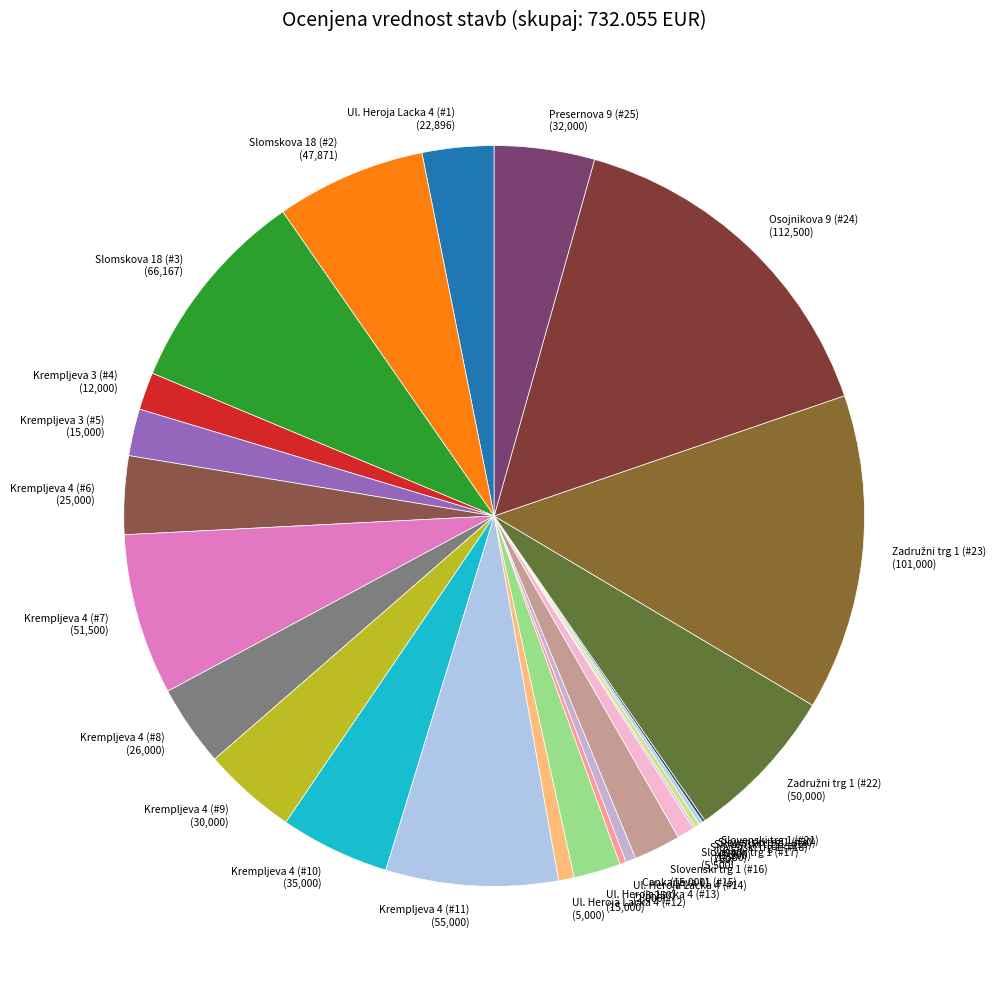

Is there a majority slice in this chart?

No